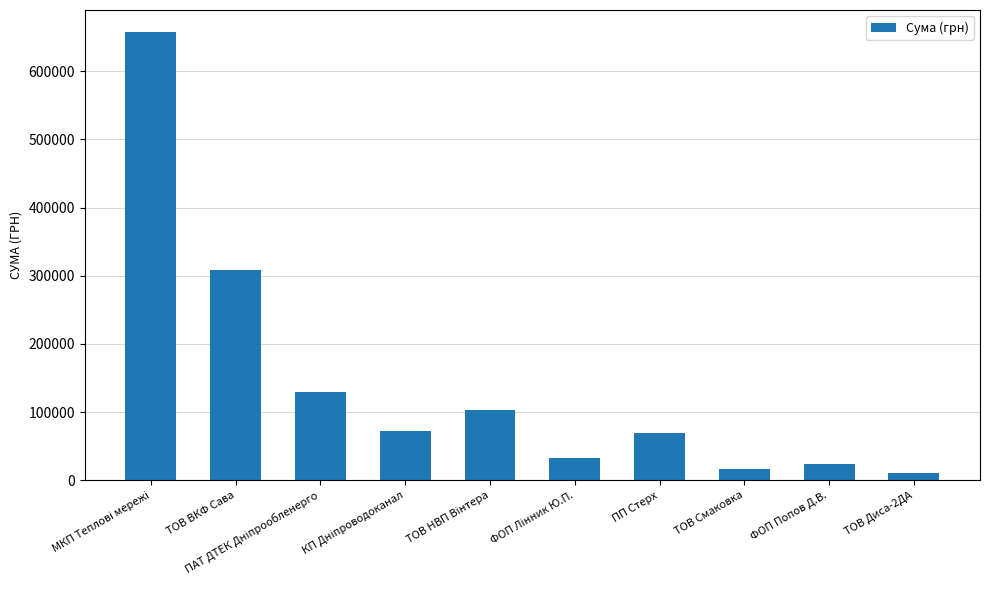

What is the minimum value shown in the chart?

10800.0